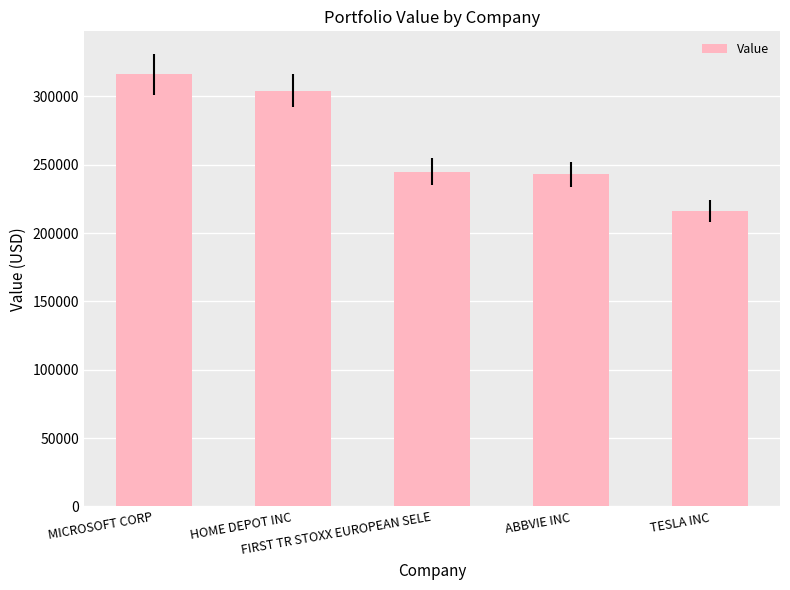

What is the greatest value displayed?

316000